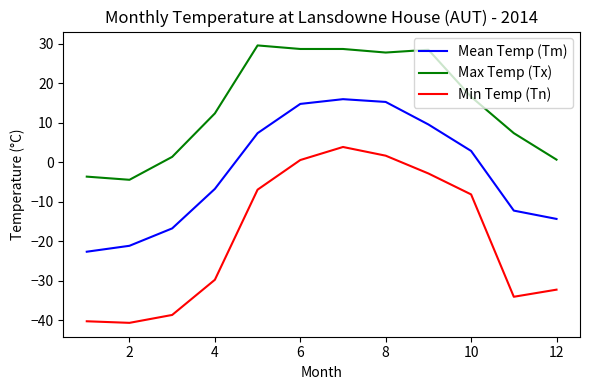

Rank the series by their maximum value, from lowest to highest.

Min Temp (Tn), Mean Temp (Tm), Max Temp (Tx)